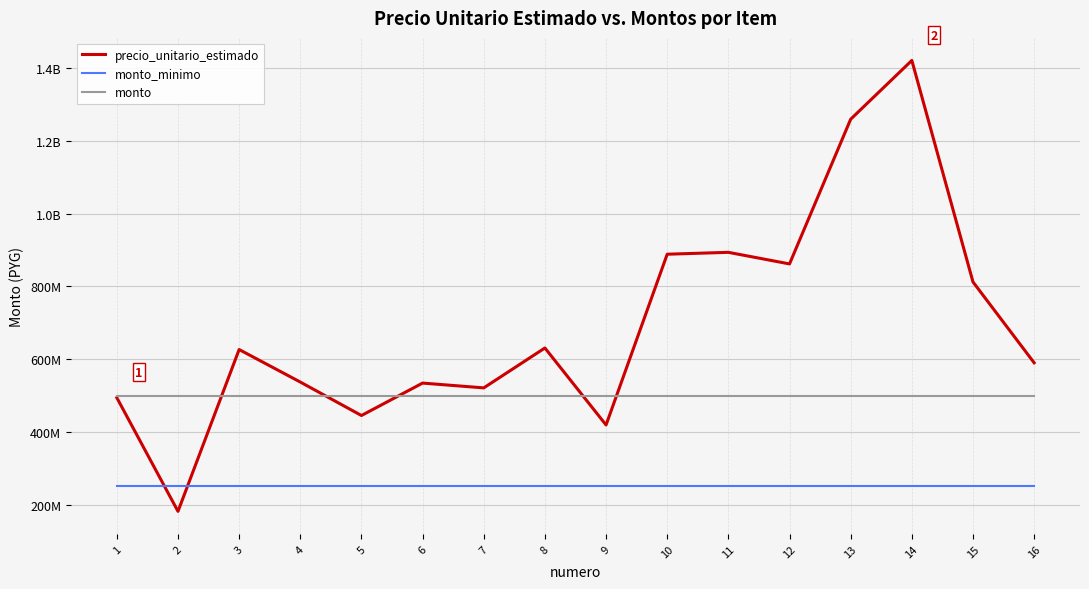

Which has a higher value, 6 or 13?

13